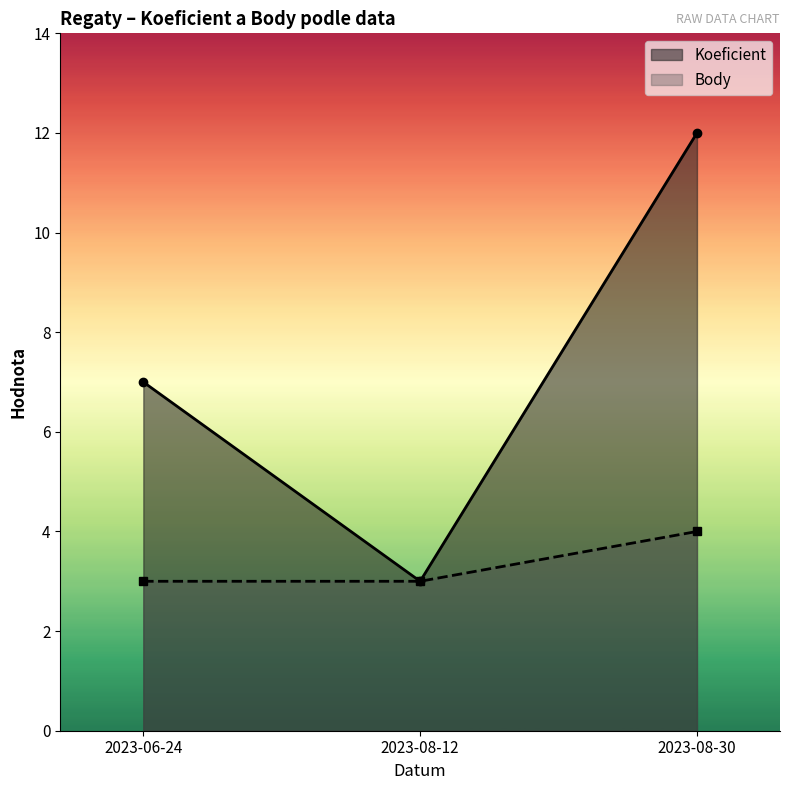

What is the sum of the Koeficient values at 2023-06-24 and 2023-08-12?

10